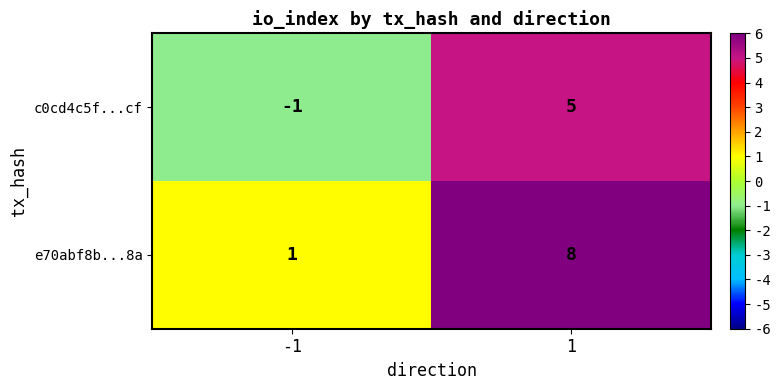

What is the spread (max minus min) of values at -1?

2